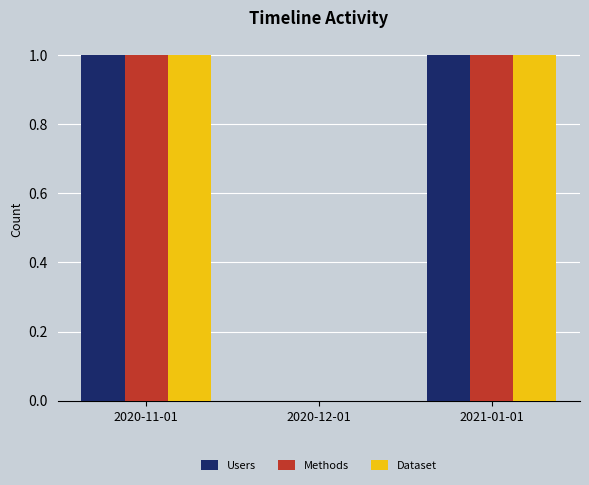

Reading left to right, extract all data points from this chart.

Users: 2020-11-01=1	2020-12-01=0	2021-01-01=1
Methods: 2020-11-01=1	2020-12-01=0	2021-01-01=1
Dataset: 2020-11-01=1	2020-12-01=0	2021-01-01=1